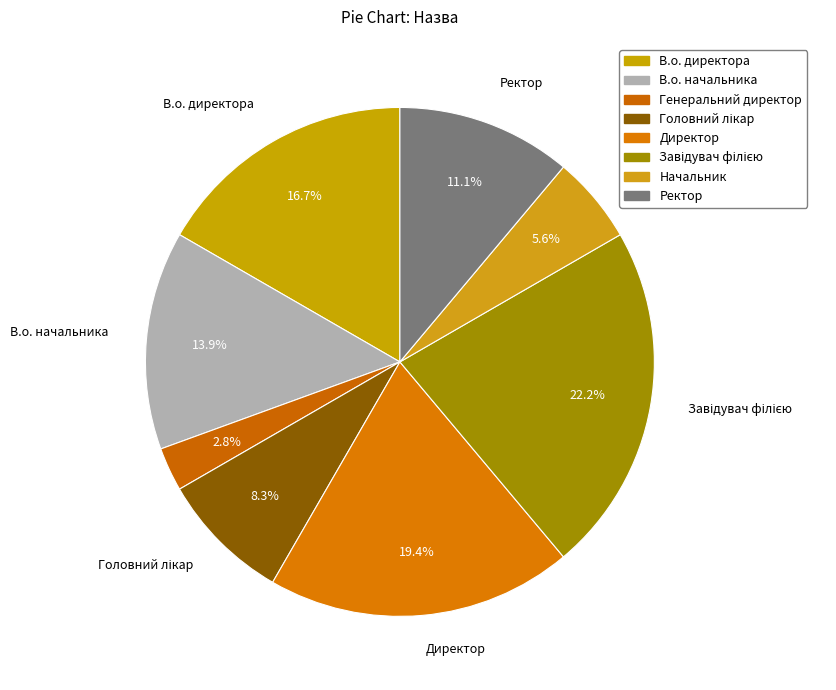

Is there a majority slice in this chart?

No